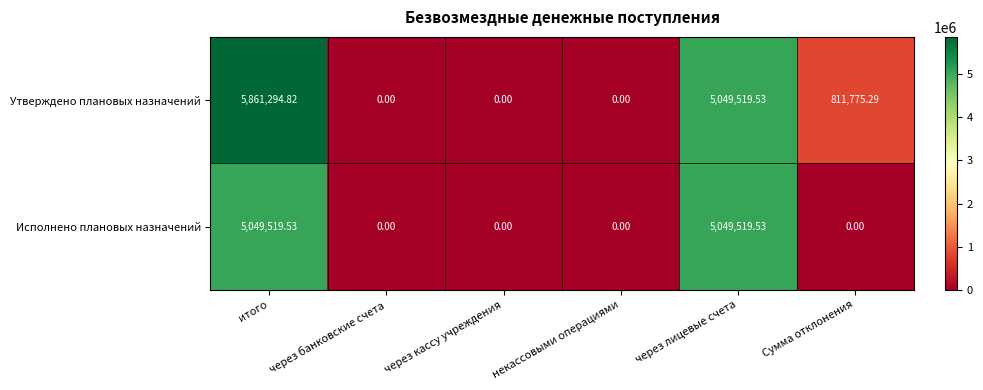

Which category has the highest value in the Утверждено плановых назначений series?

итого